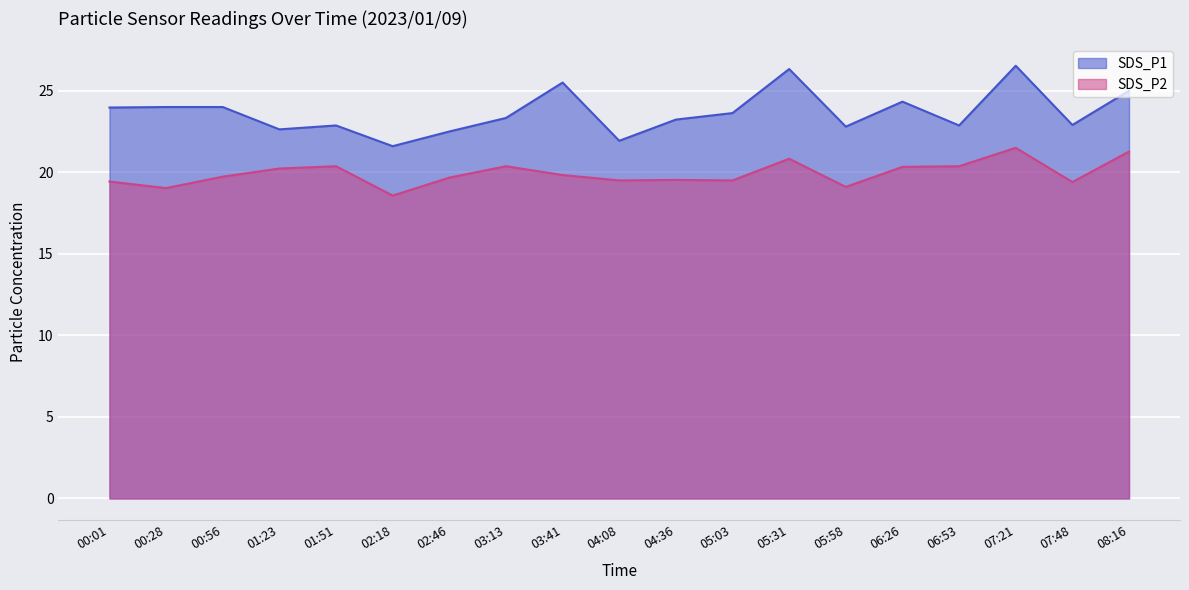

What is the smallest value displayed?

18.6